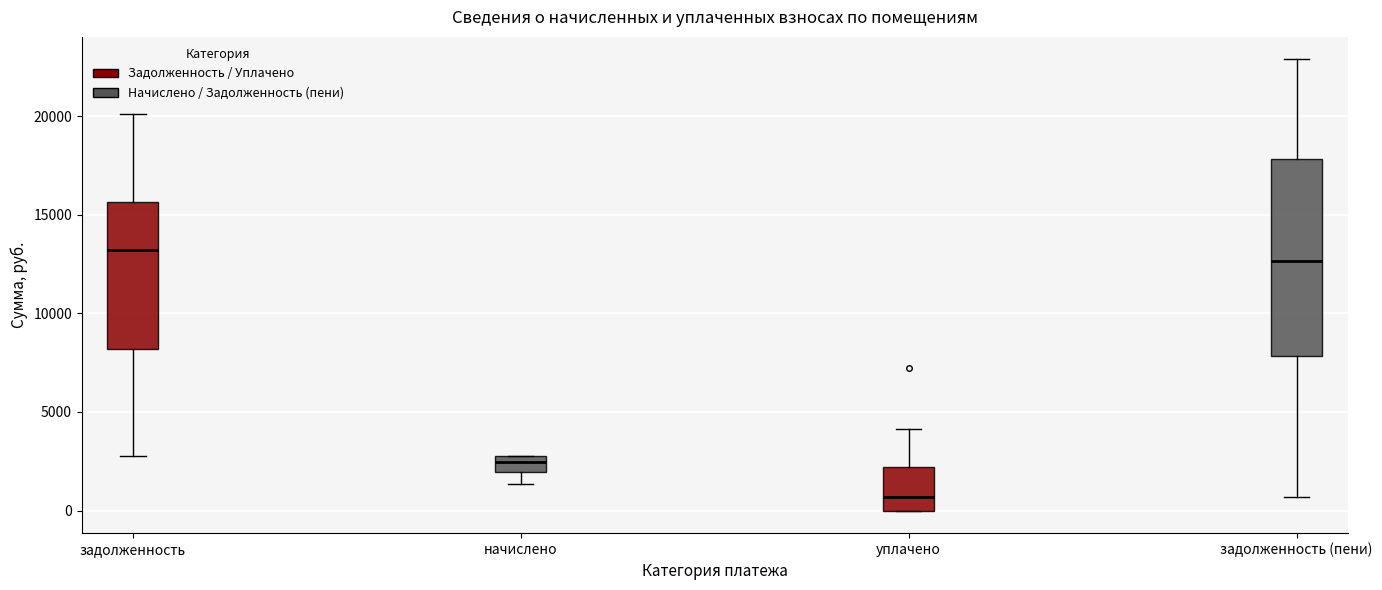

Comparing the boxes themselves (not the whiskers), which one is the tallest?

задолженность (пени)